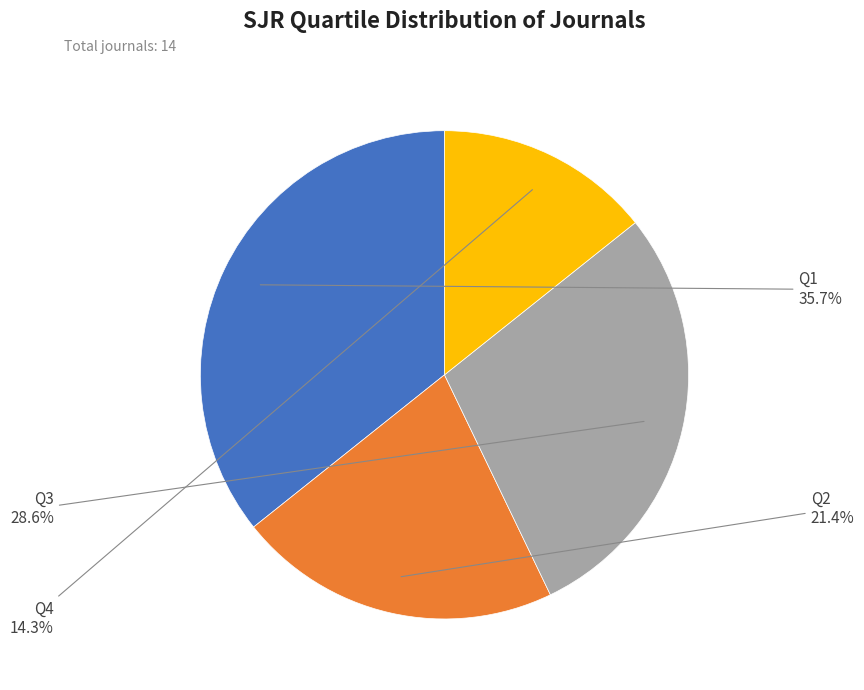

Does any single category account for the majority?

No